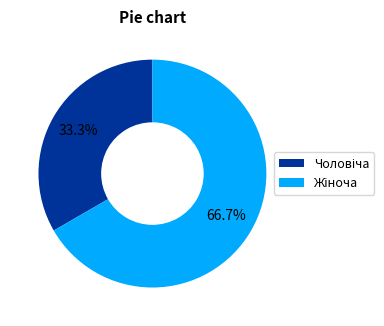

What is the change in value from Чоловіча to Жіноча?

+1